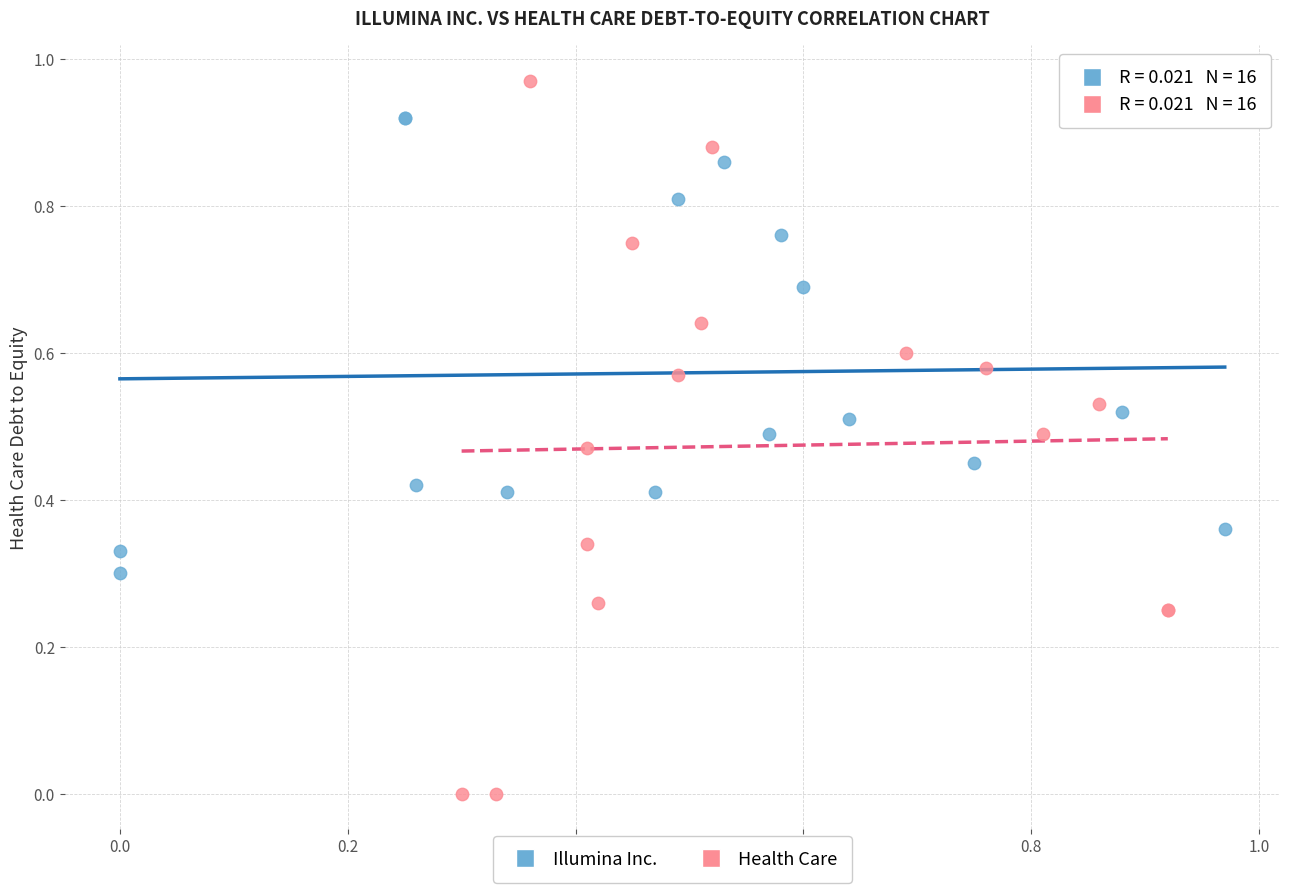

Which series has the largest Y range (max minus min)?

Health Care